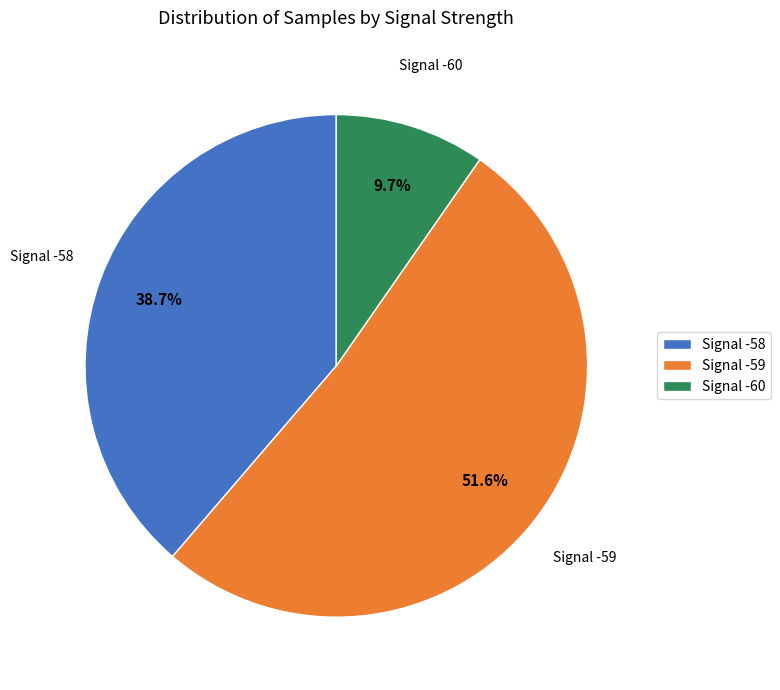

Which slice is the smallest?

Signal -60